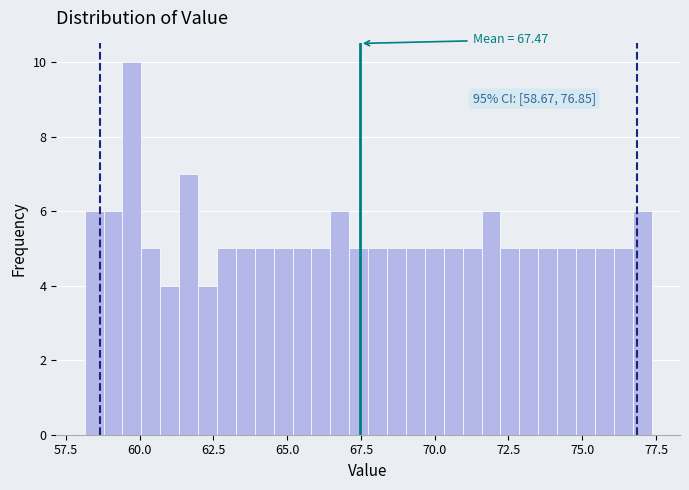

Around what value on the x-axis is the tallest bar? Give the approximate position of its centre, as read against the axis.

59.5